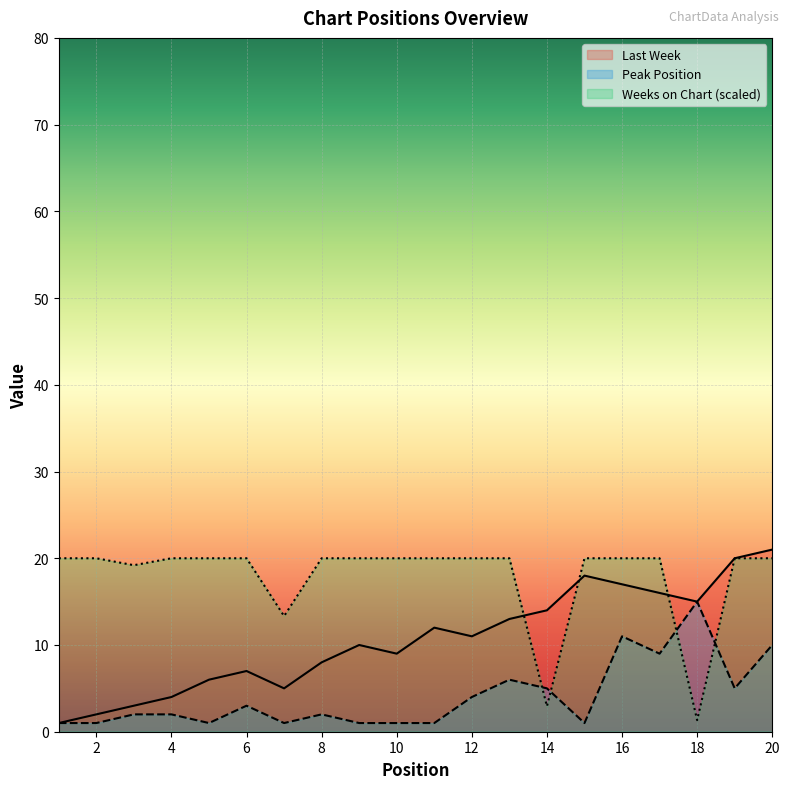

At which category is the sum across all series the highest?

20